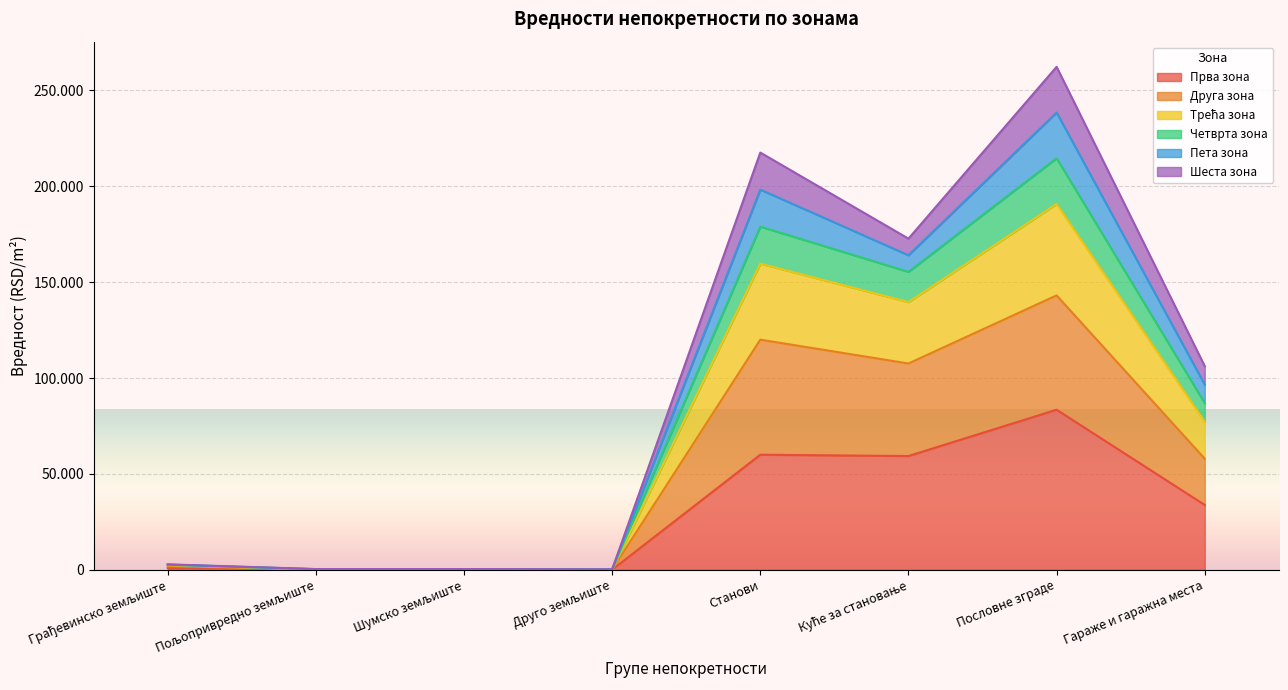

Is it true that Трећа зона equals 849.6 at Грађевинско земљиште?

False